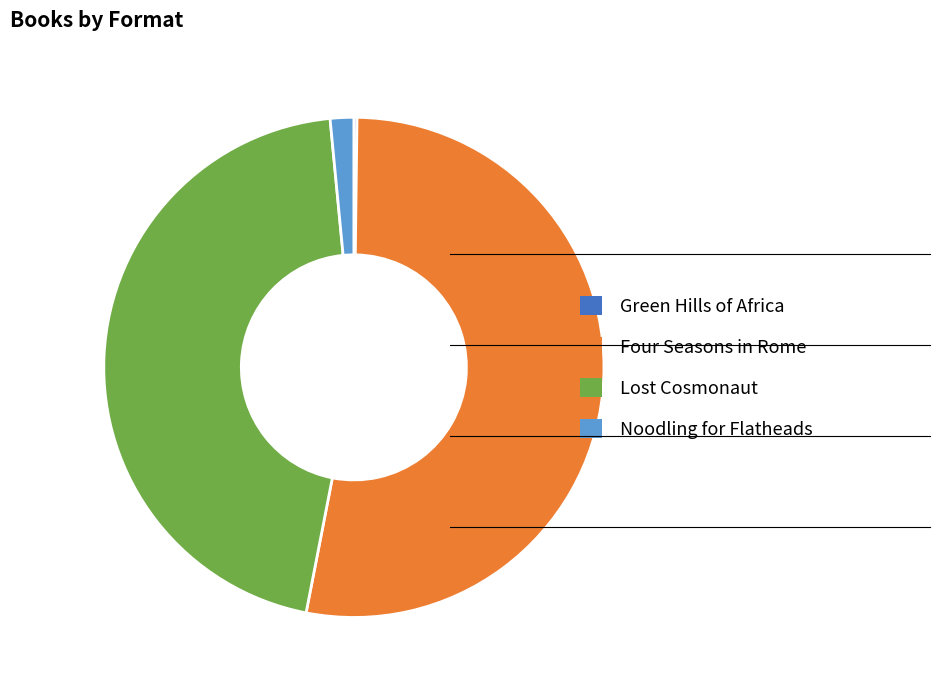

Which slice is the largest?

Four Seasons in Rome